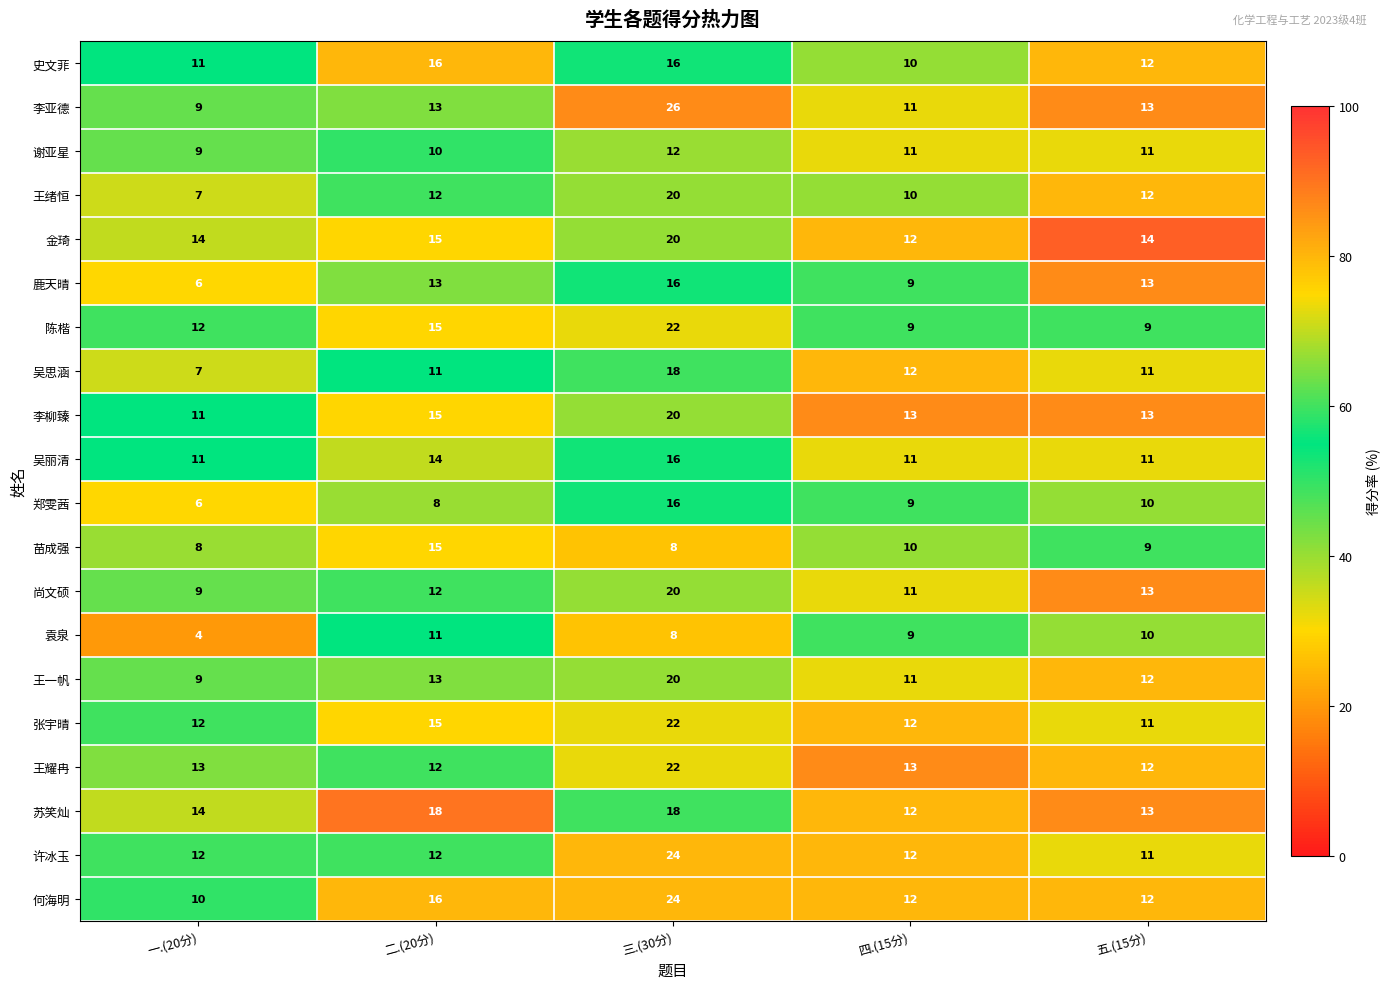

True or false: 吴思涵 has a value of 18 at 三.(30分).

True